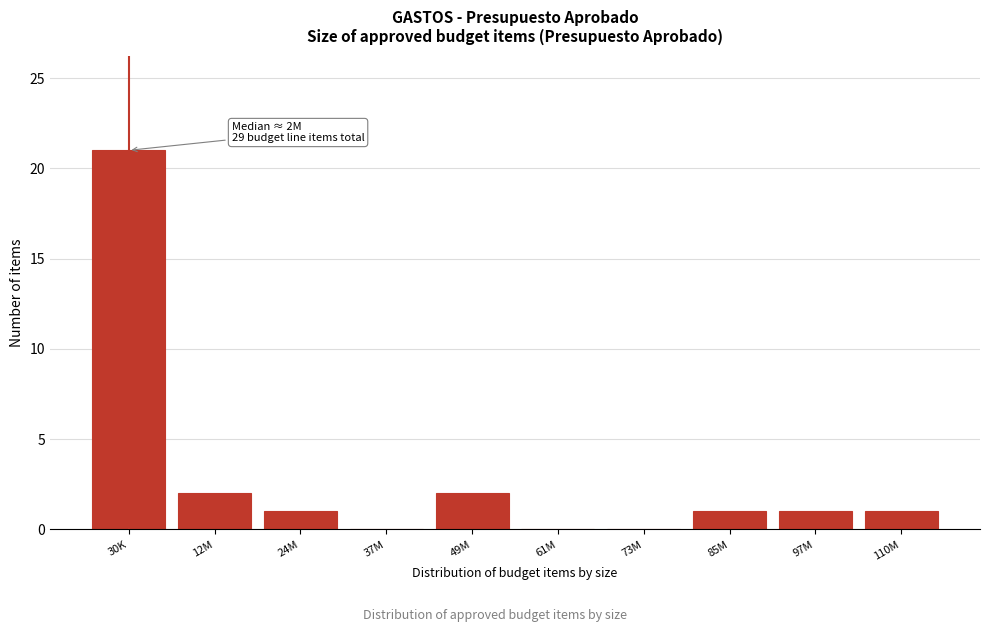

Reading right to left, list all the values displayed in this chart.

110M=1	97M=1	85M=1	73M=0	61M=0	49M=2	37M=0	24M=1	12M=2	30K=21